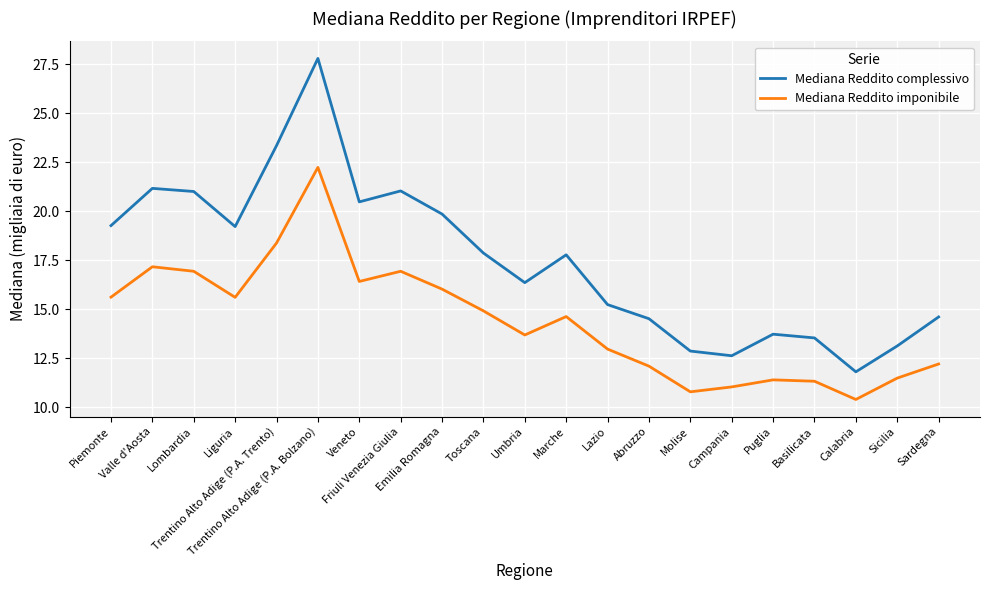

The Mediana Reddito imponibile series shows 22.2 at Trentino Alto Adige (P.A. Bolzano). True or false?

True